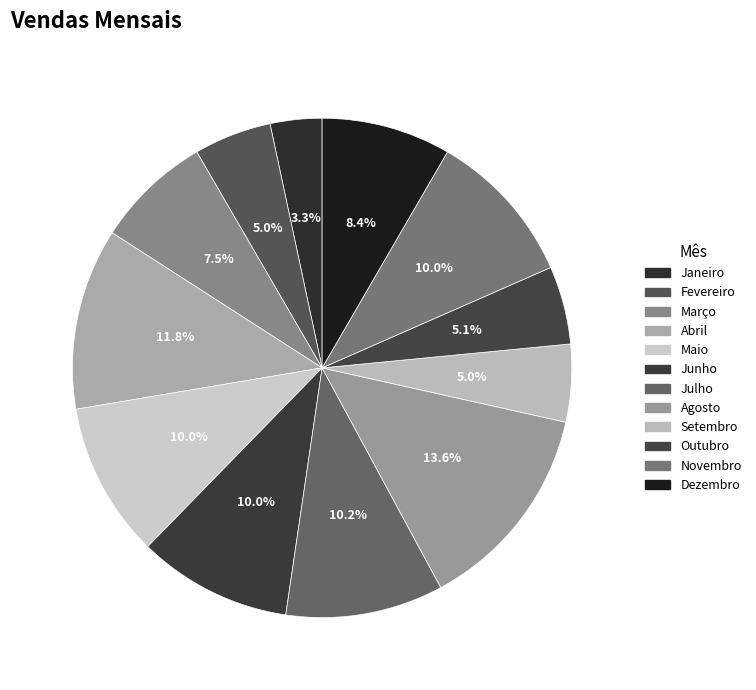

How many segments does this pie chart have?

12